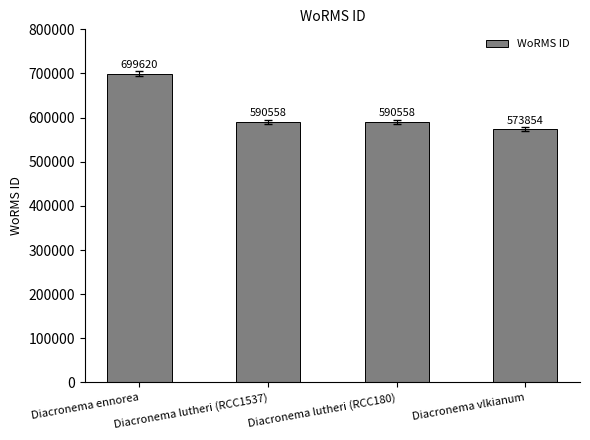

What is the sum of the values at Diacronema lutheri (RCC180) and Diacronema lutheri (RCC1537)?

1181116